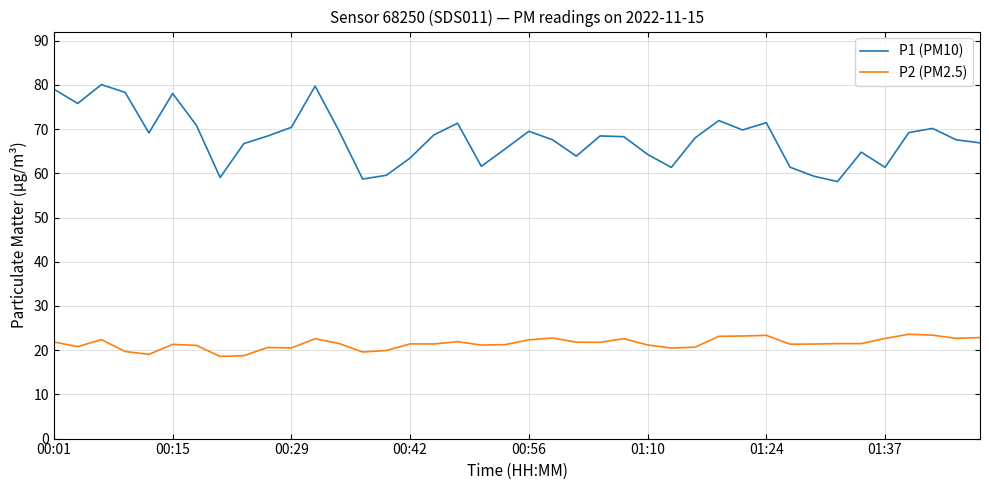

What is the smallest value displayed?

18.6